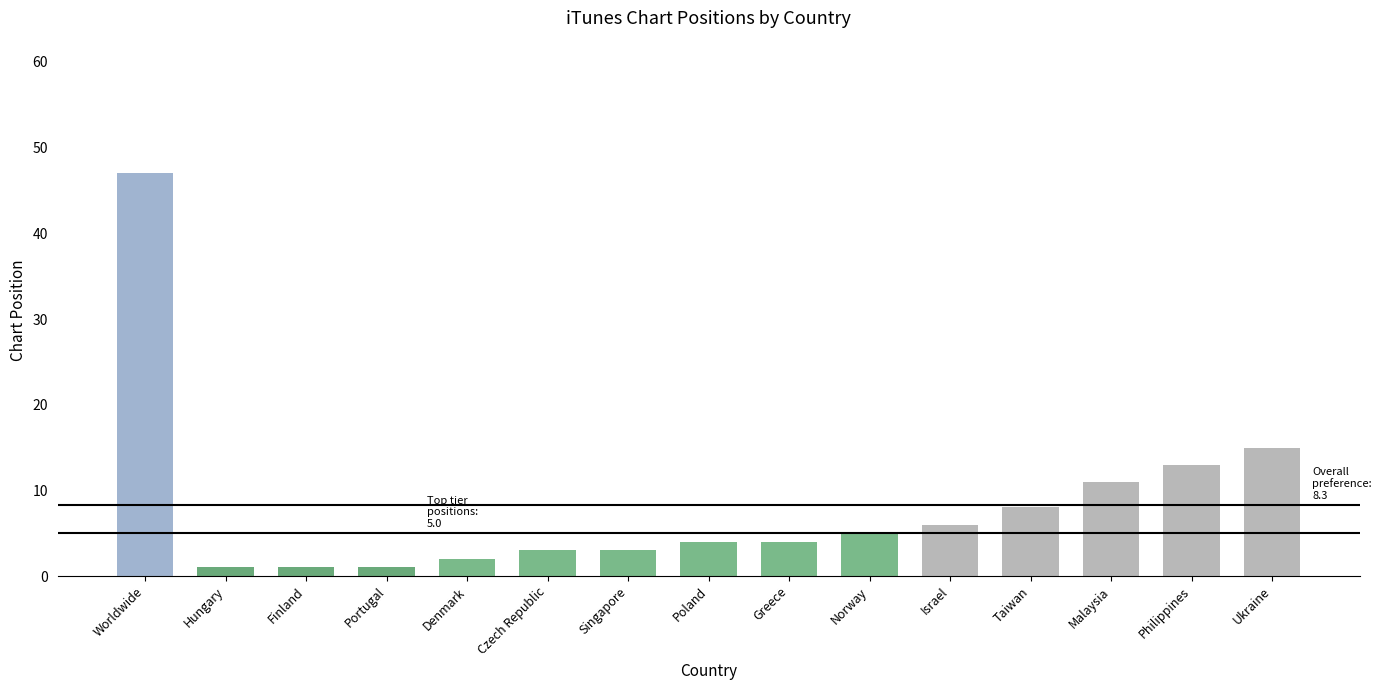

At which category does the chart reach its peak across all series?

Worldwide